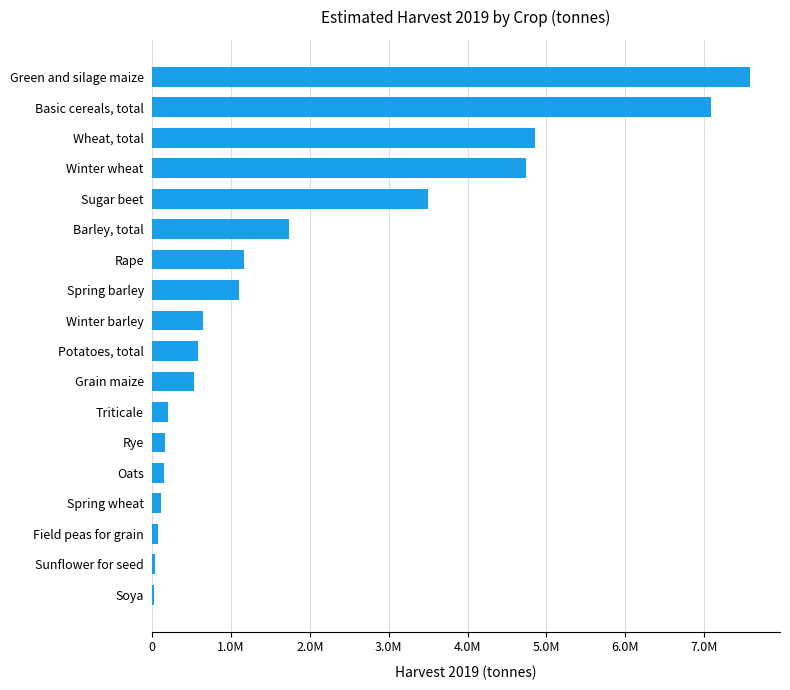

What is the difference between the maximum and second lowest values?

7553653.6